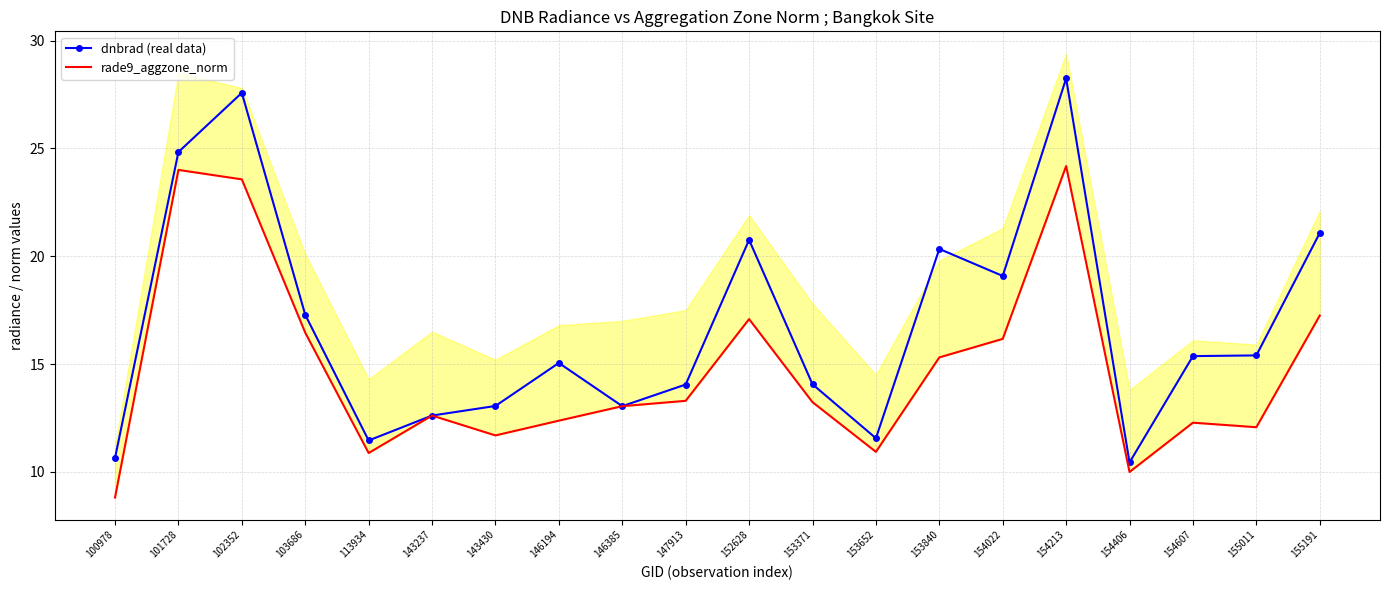

Is it true that rade9_aggzone_norm equals 20.7 at 153371?

False